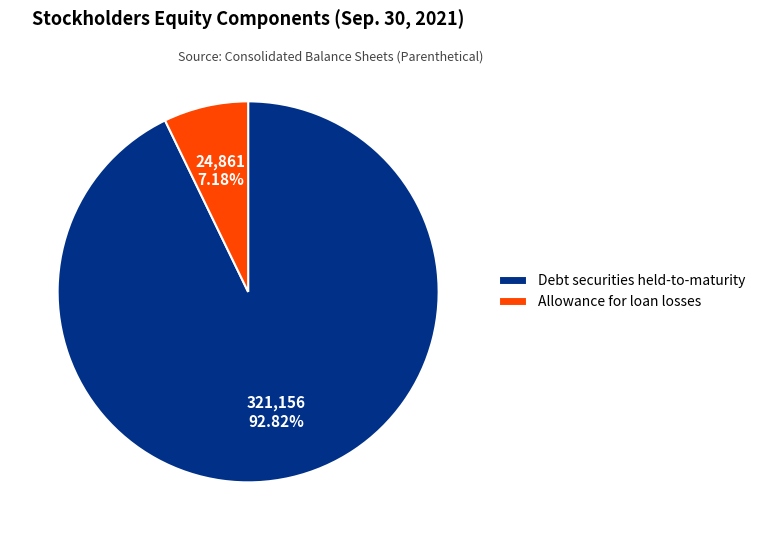

How many slices are in this pie chart?

2